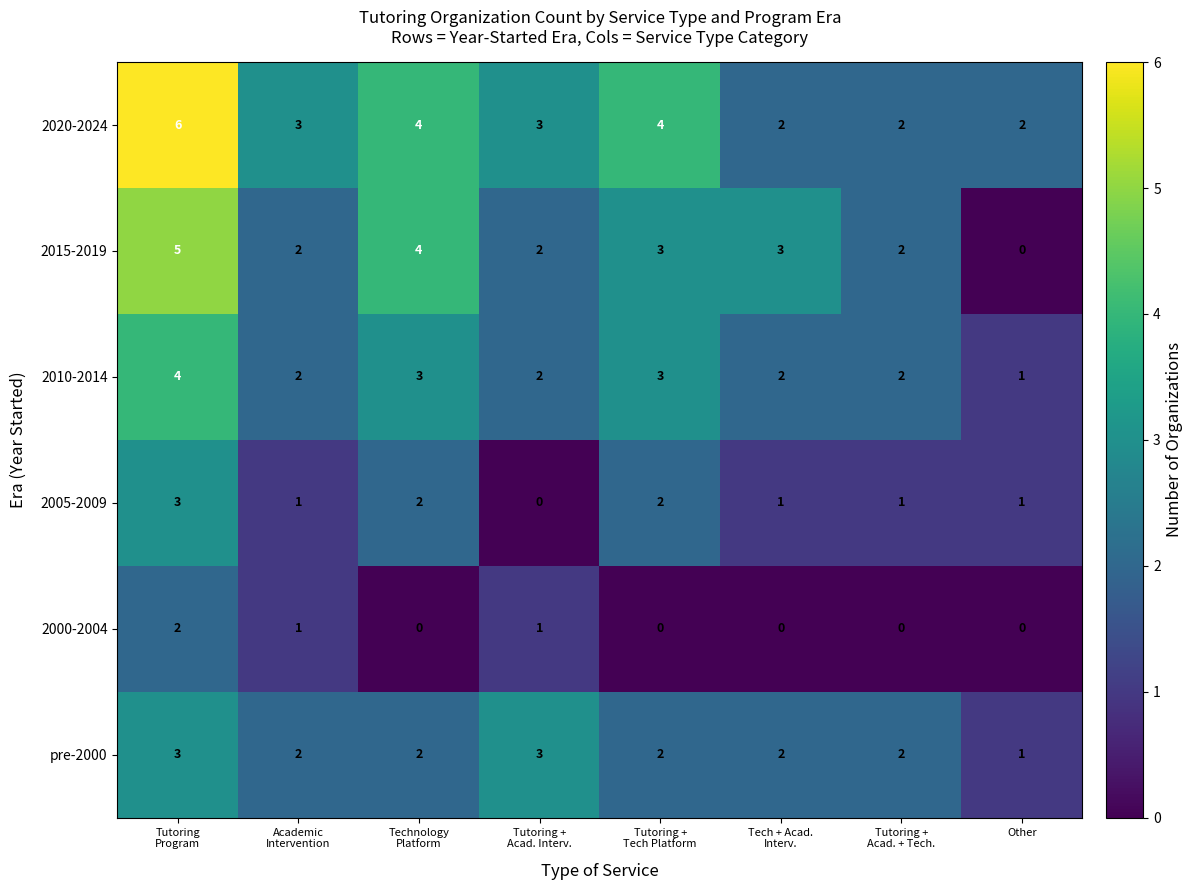

Count the number of categories in the chart.

8